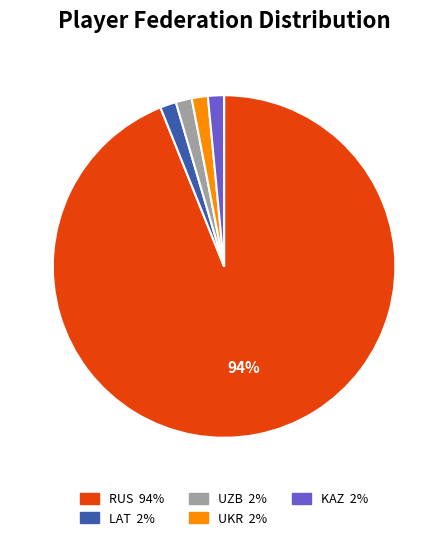

How many segments does this pie chart have?

5